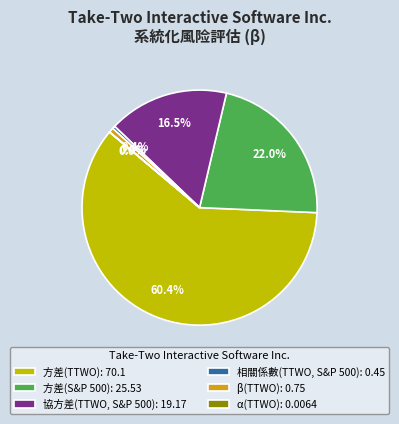

Is the sum of 方差(TTWO): 70.1 and 方差(S&P 500): 25.53 greater than half?

Yes